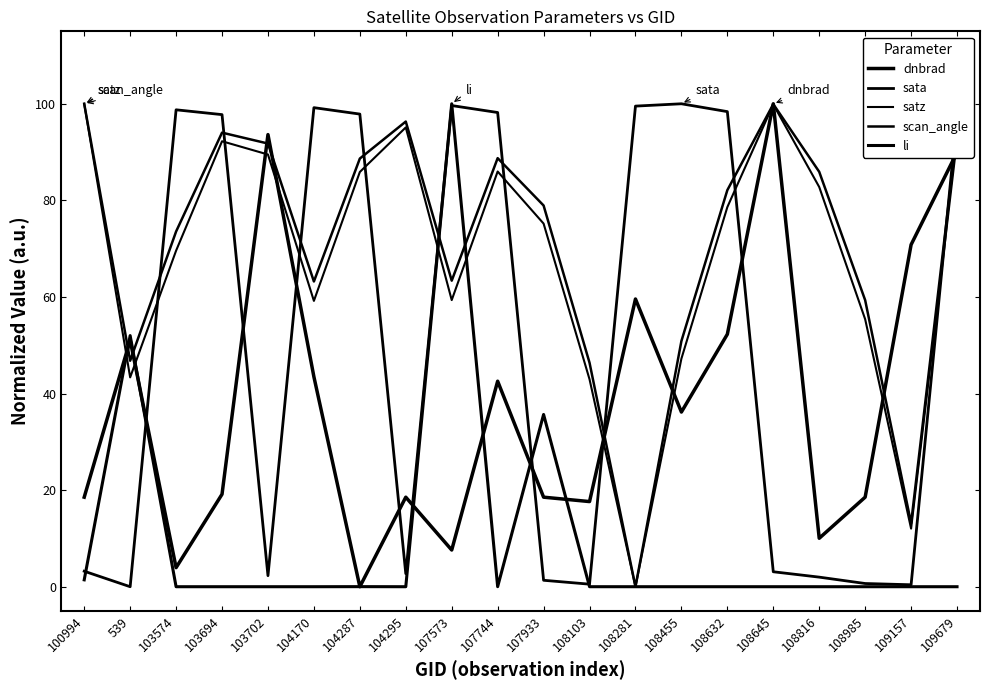

Does the chart have visible grid lines?

No